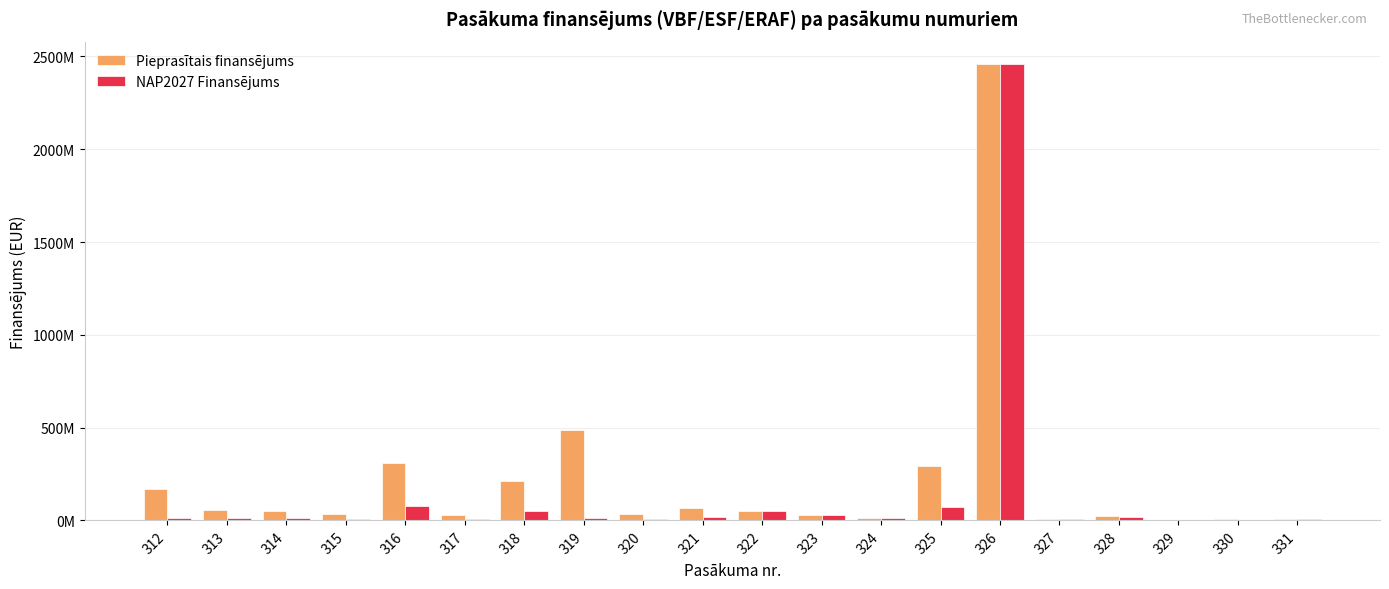

List the series in order of their peak value, highest first.

Pieprasītais finansējums, NAP2027 Finansējums